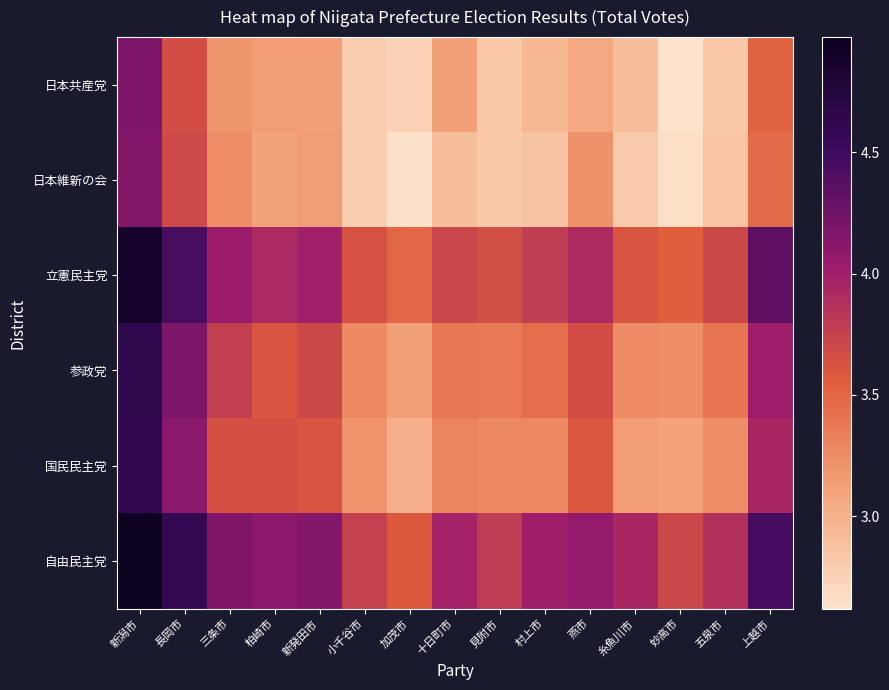

At 新潟市, list the series in order from smallest to largest.

日本維新の会, 日本共産党, 国民民主党, 参政党, 立憲民主党, 自由民主党